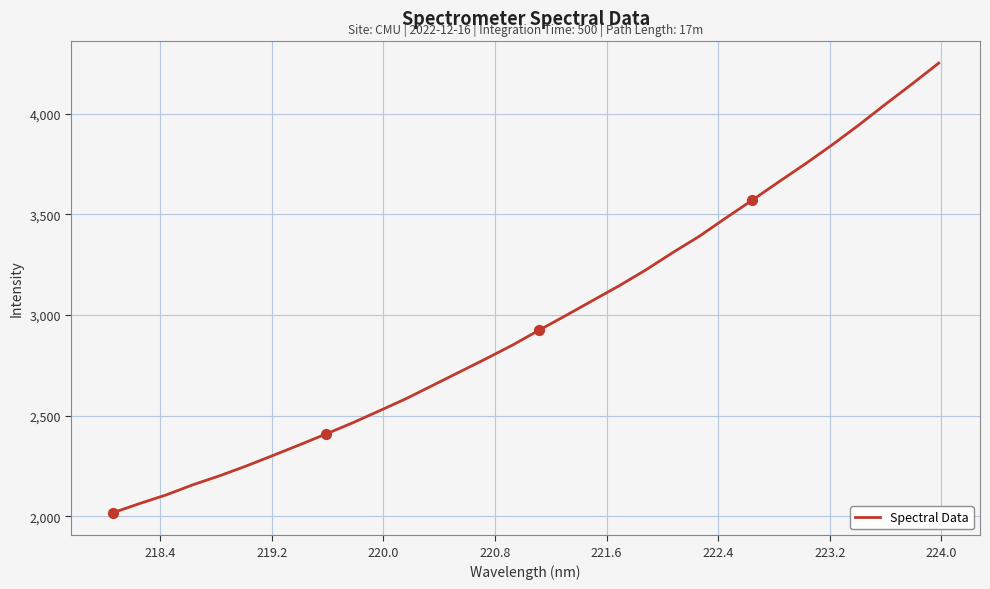

What is the smallest value displayed?

2017.4